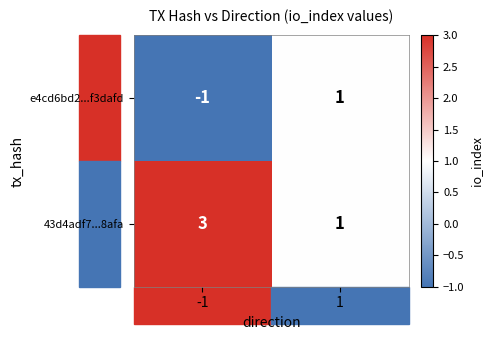

Which series has the largest total across all categories?

43d4adf7...8afa